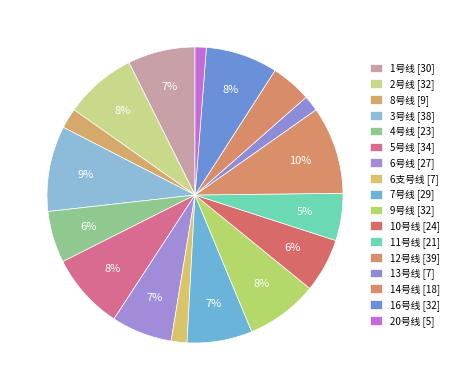

To the nearest percent, what is the difference between the 13号线 and 11号线 slice percentages?

3%